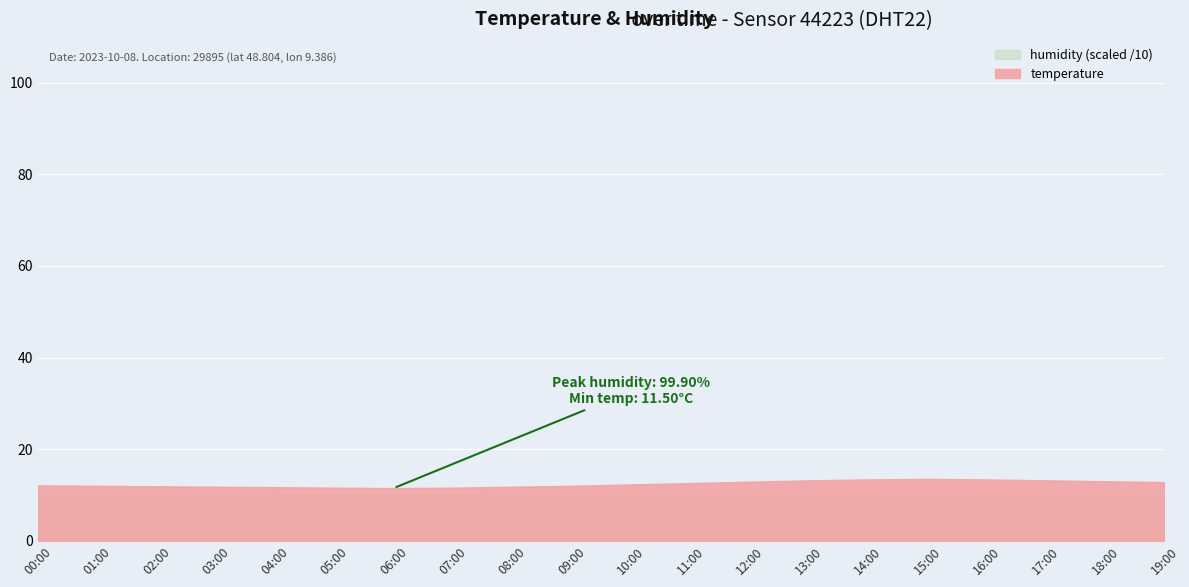

Reading right to left, transcribe all the data shown in this chart.

temperature: 12.8	13.0	13.2	13.4	13.5	13.4	13.2	12.9	12.6	12.3	12.0	11.8	11.6	11.5	11.6	11.7	11.8	11.9	12.0	12.1
humidity: 99.9	99.9	99.9	99.9	99.9	99.9	99.9	99.9	99.9	99.9	99.9	99.9	99.9	99.9	99.9	99.9	99.9	99.9	99.9	99.9